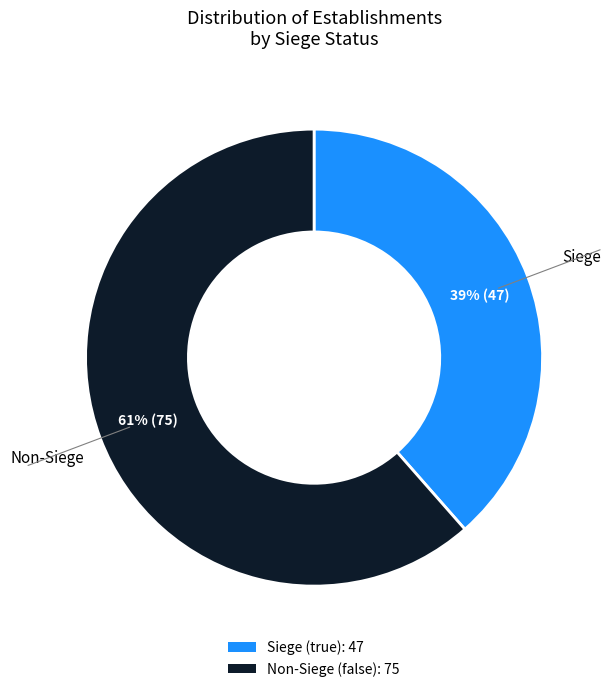

To the nearest percent, what is the average slice percentage?

50%